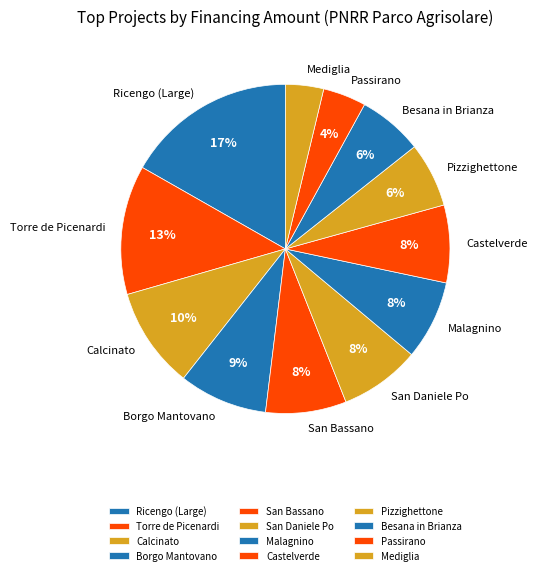

Count the number of slices in the pie.

12